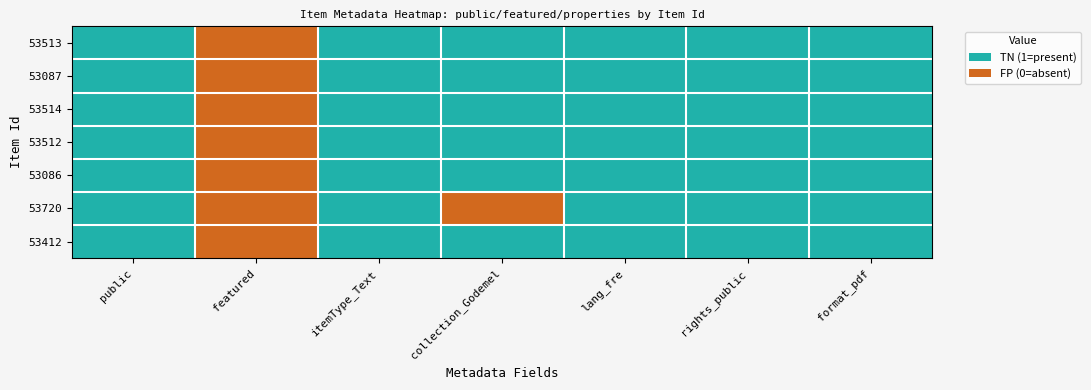

At which category is the sum across all series the highest?

public